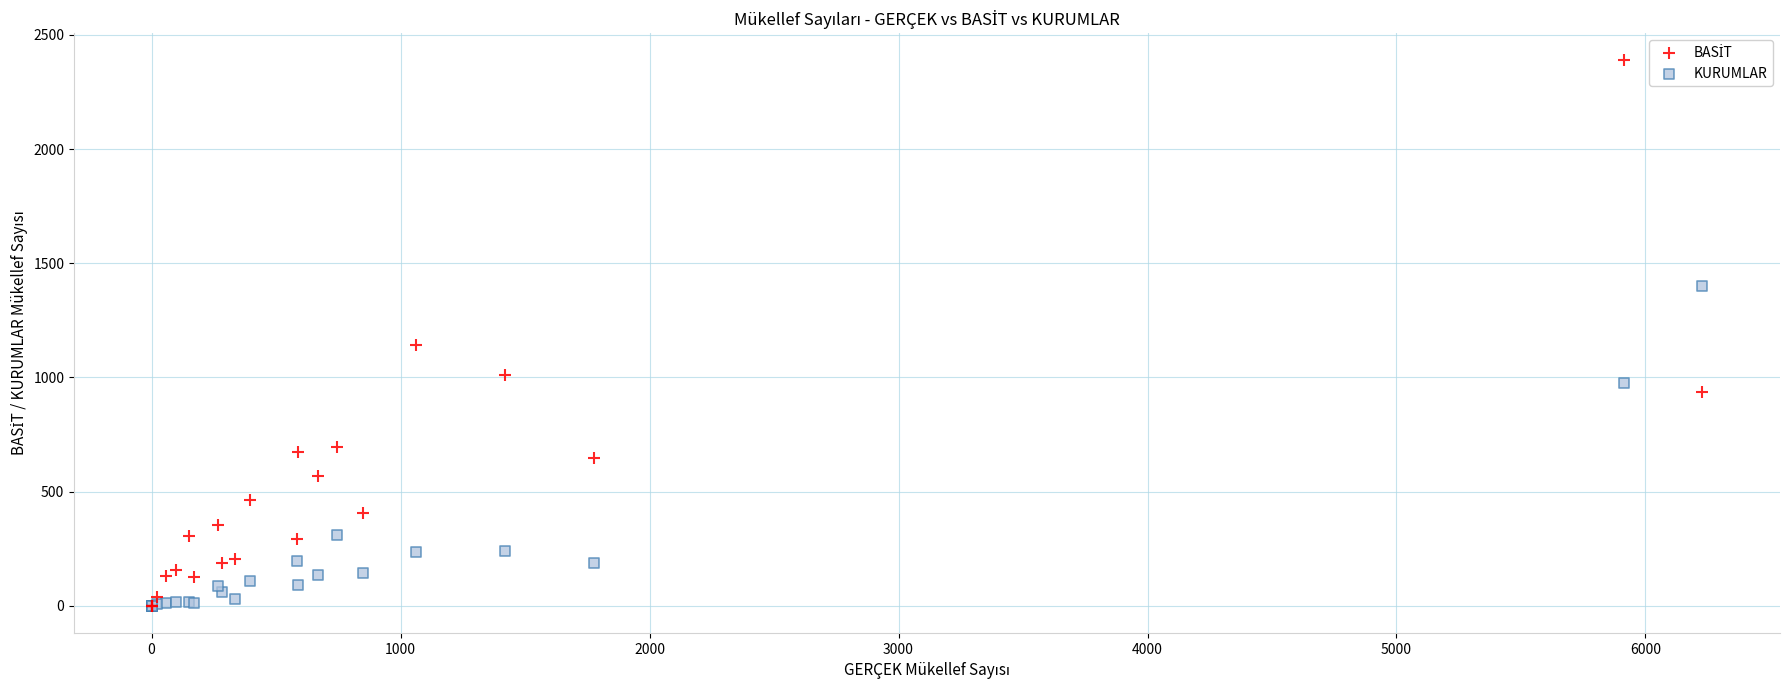

Across all series, what Y value is closest to 1194?

1141